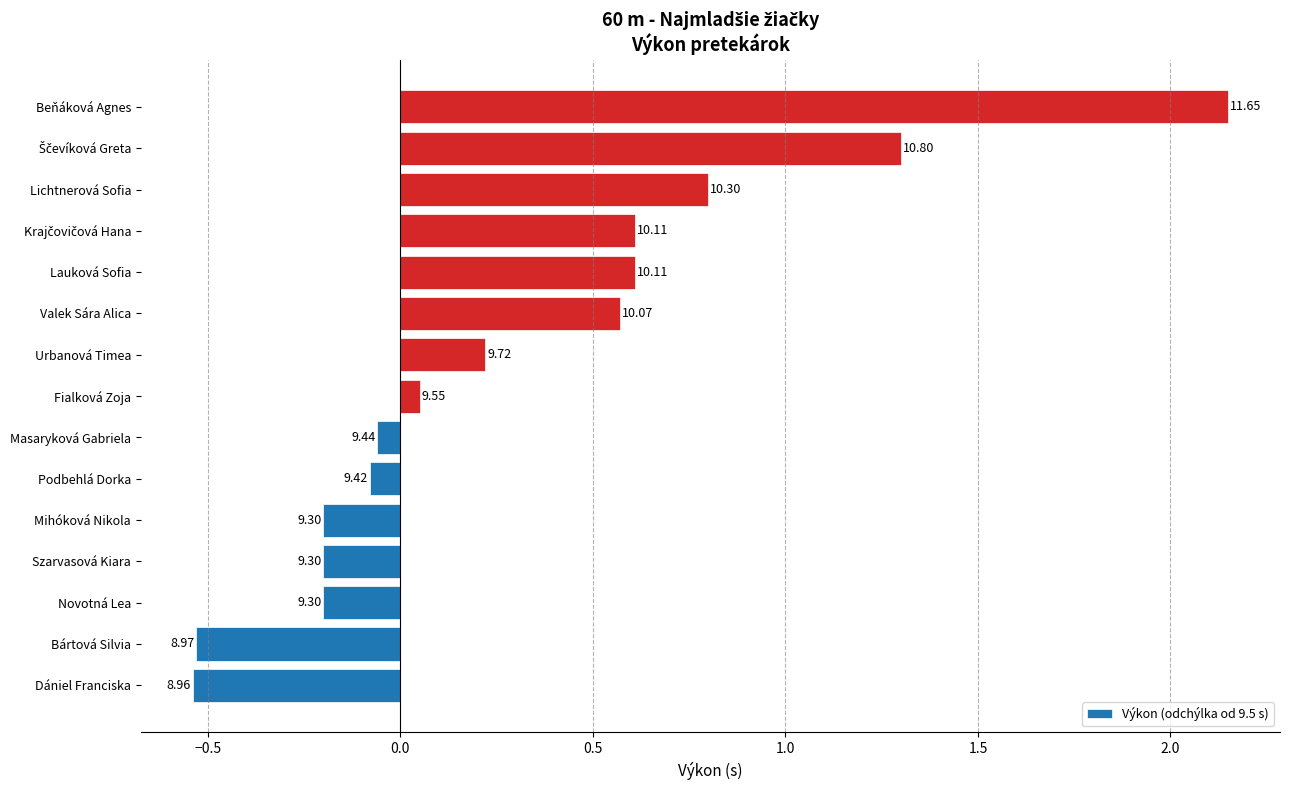

Count the number of values greater than 0.

8